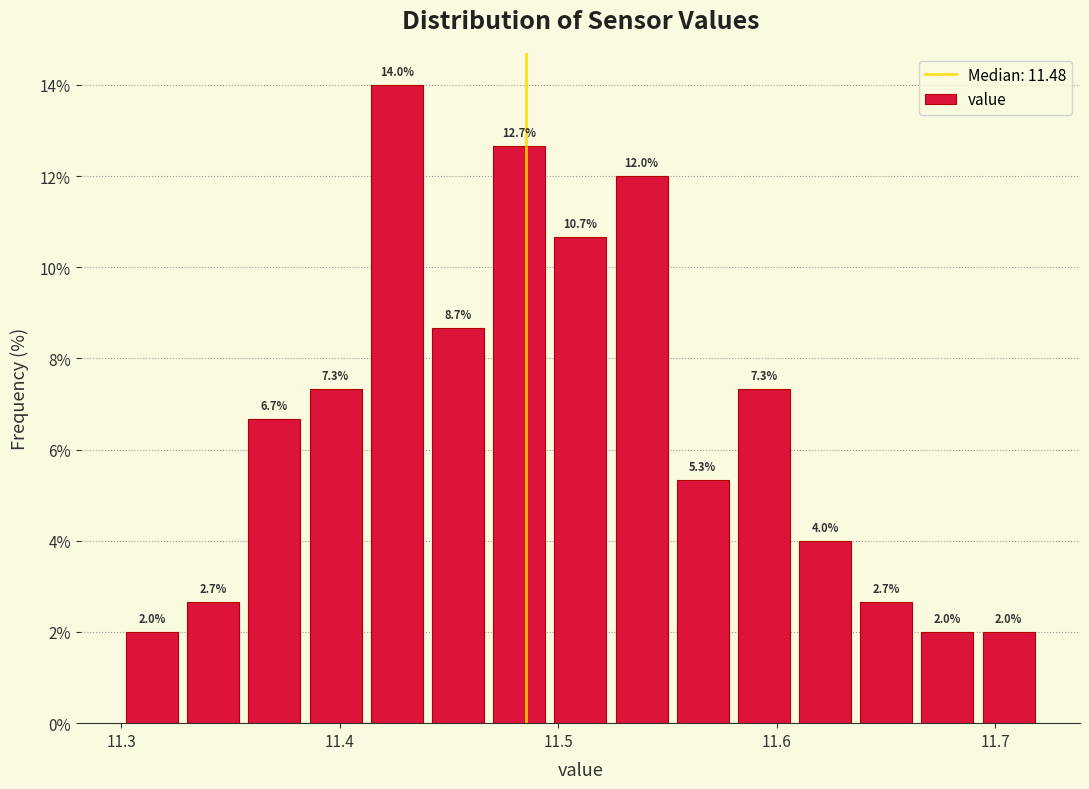

Around what value on the x-axis is the tallest bar? Give the approximate position of its centre, as read against the axis.

11.43